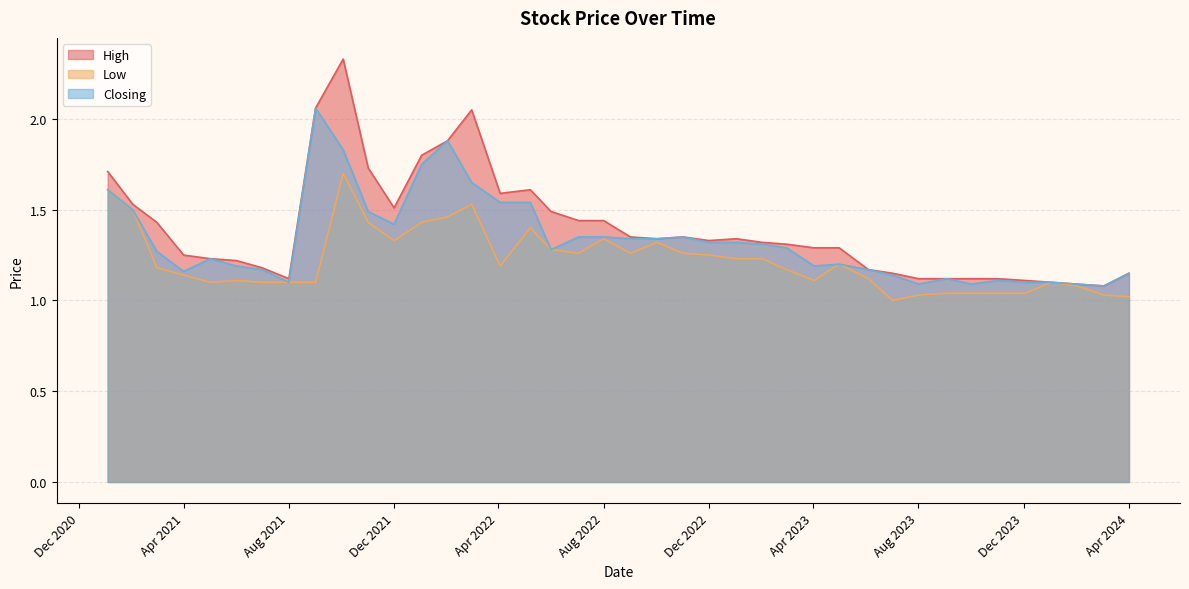

Rank the series by their maximum value, from lowest to highest.

Low, Closing, High